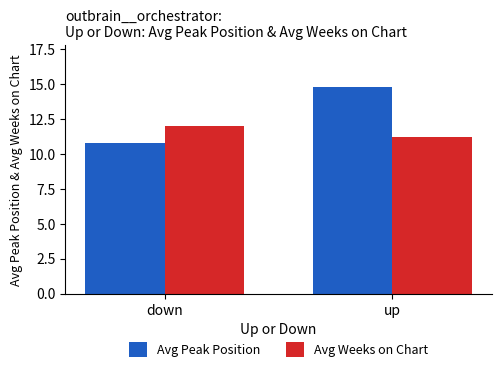

What is the average value of the Avg Peak Position series?

12.8